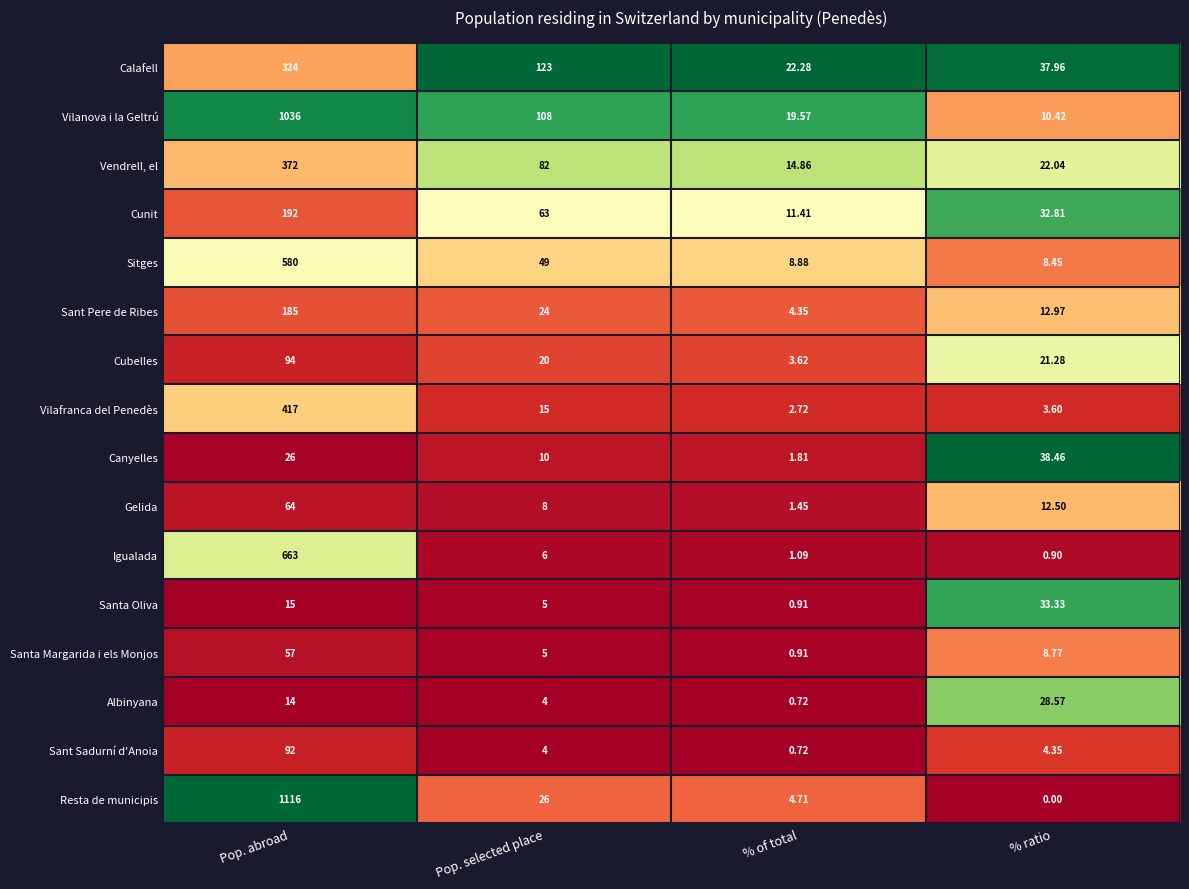

How many categories are shown in the chart?

4